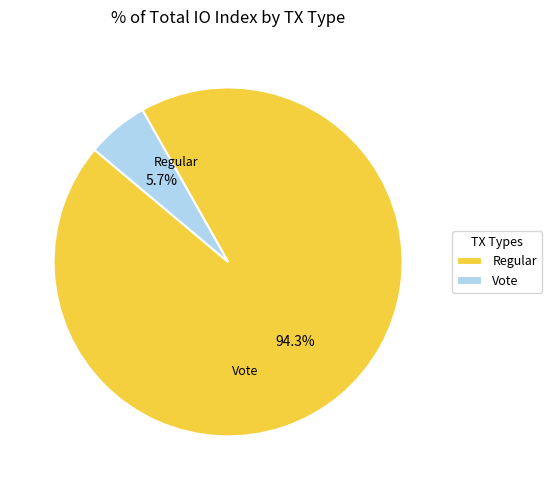

Is there a majority slice in this chart?

Yes